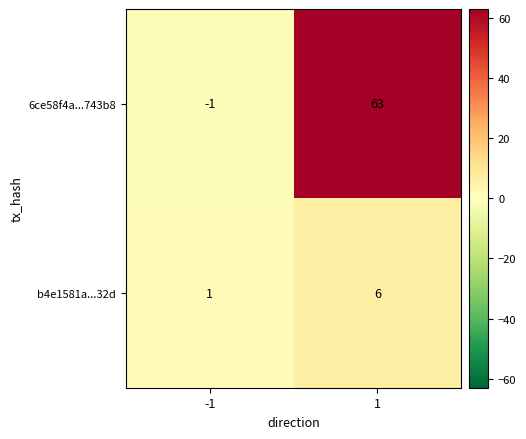

Is it true that b4e1581a...32d equals 1 at -1?

True